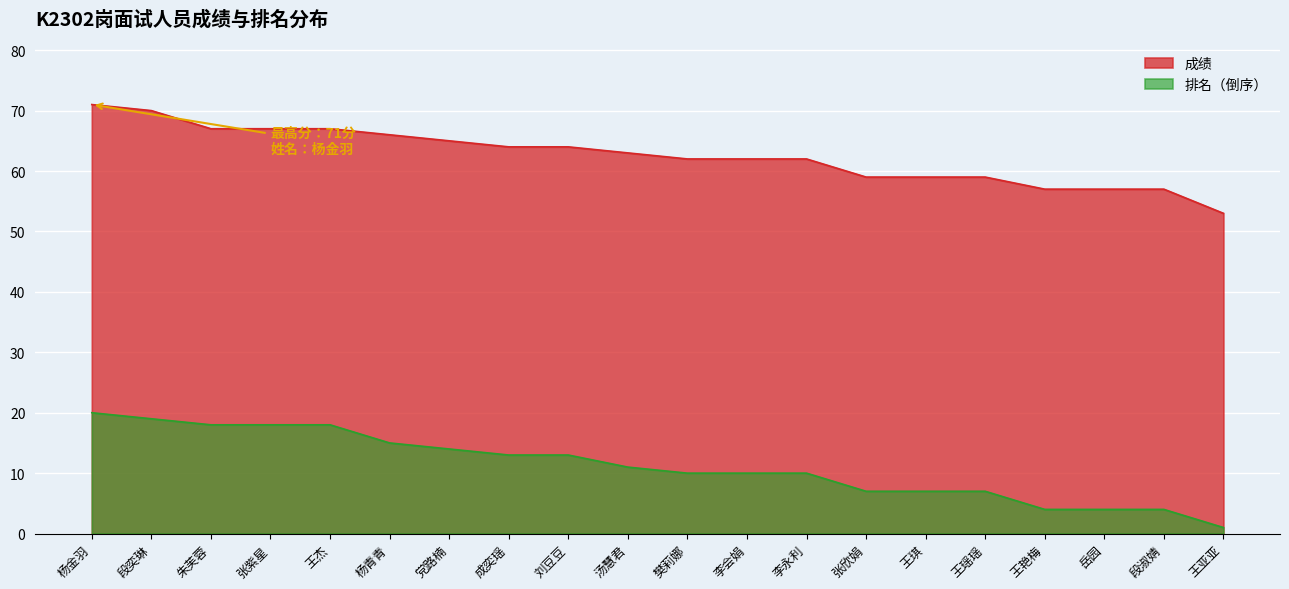

Which series has the widest spread of values?

排名（倒序）